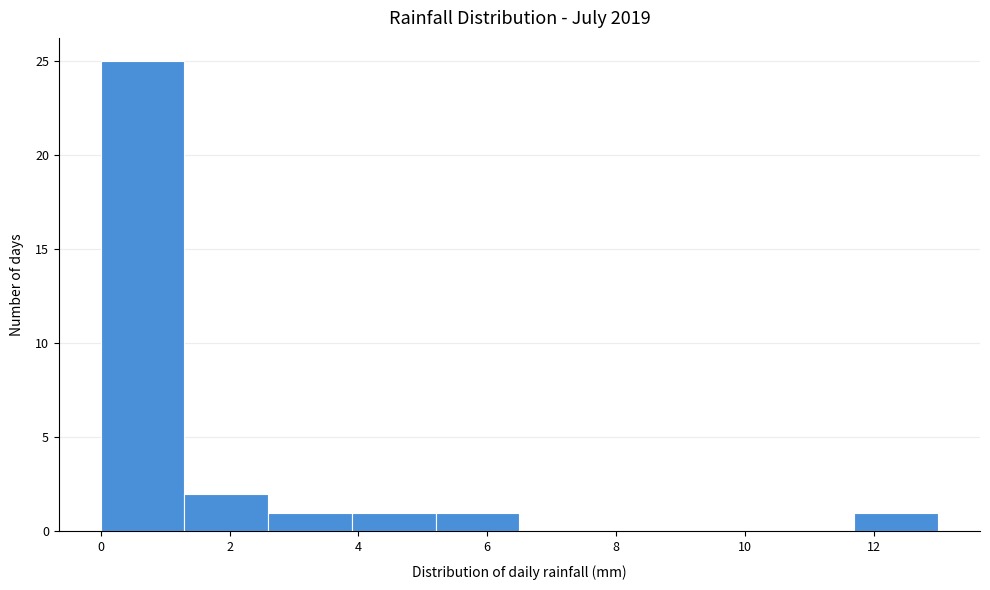

What is the height of the bar covering 0.0 to 1.3 on the x-axis? Neither the bar edges nor the heights are printed on the chart, so give them approximately, as read against the axes.

25